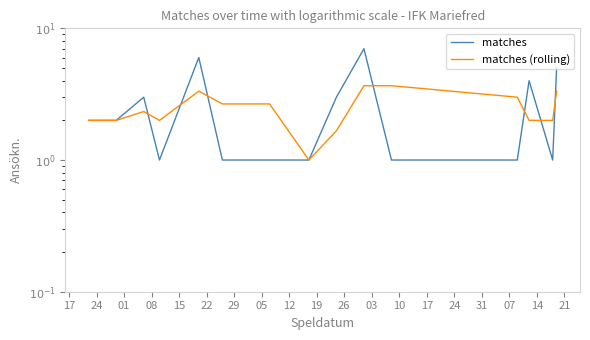

Is the value of matches (rolling) at 17 greater than the value of matches at 03?

Yes